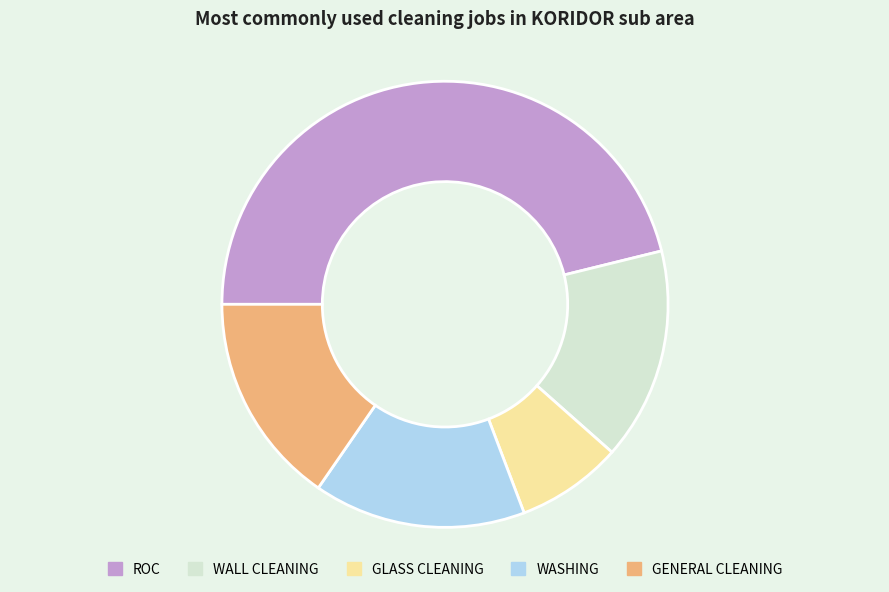

Between WASHING and GLASS CLEANING, which is larger?

WASHING